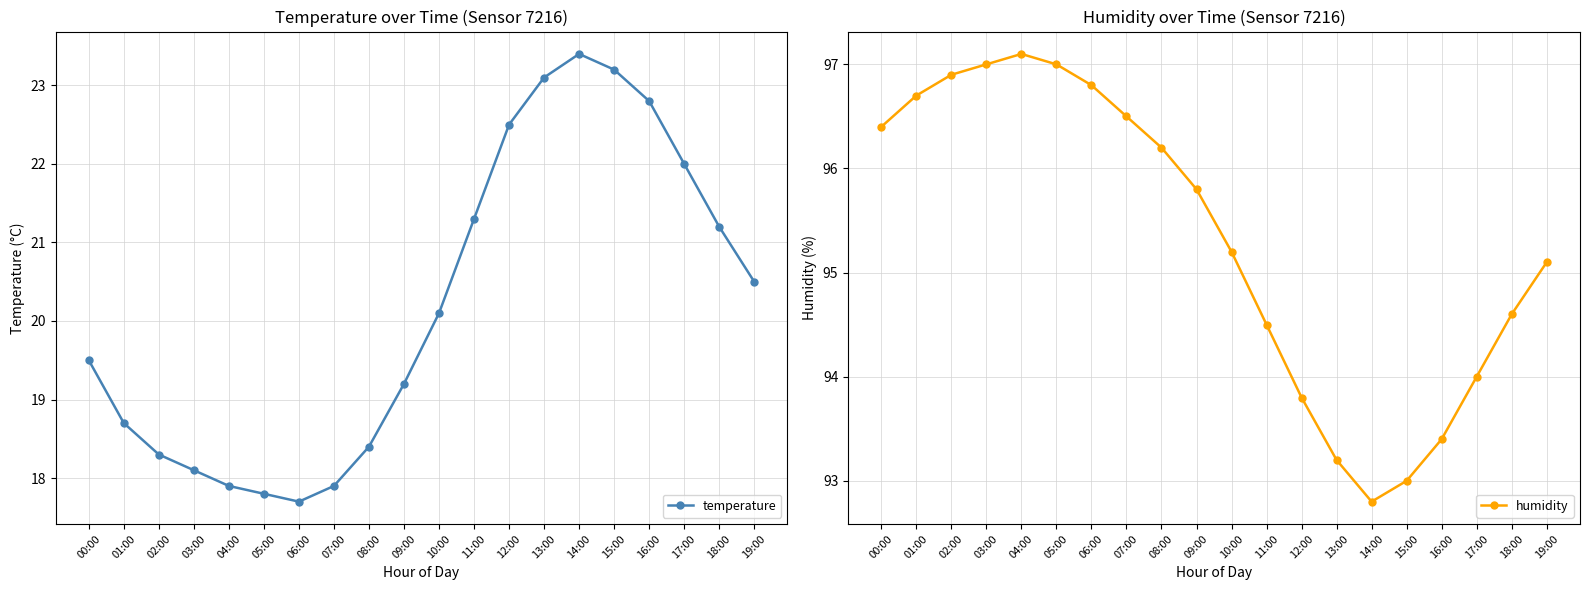

What position from the left is 06:00?

7